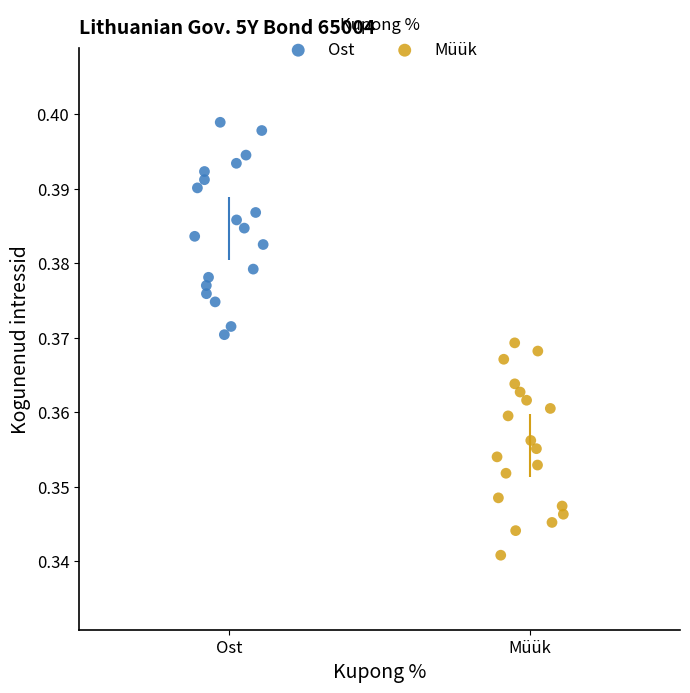

Which series reaches the maximum Y coordinate?

Ost